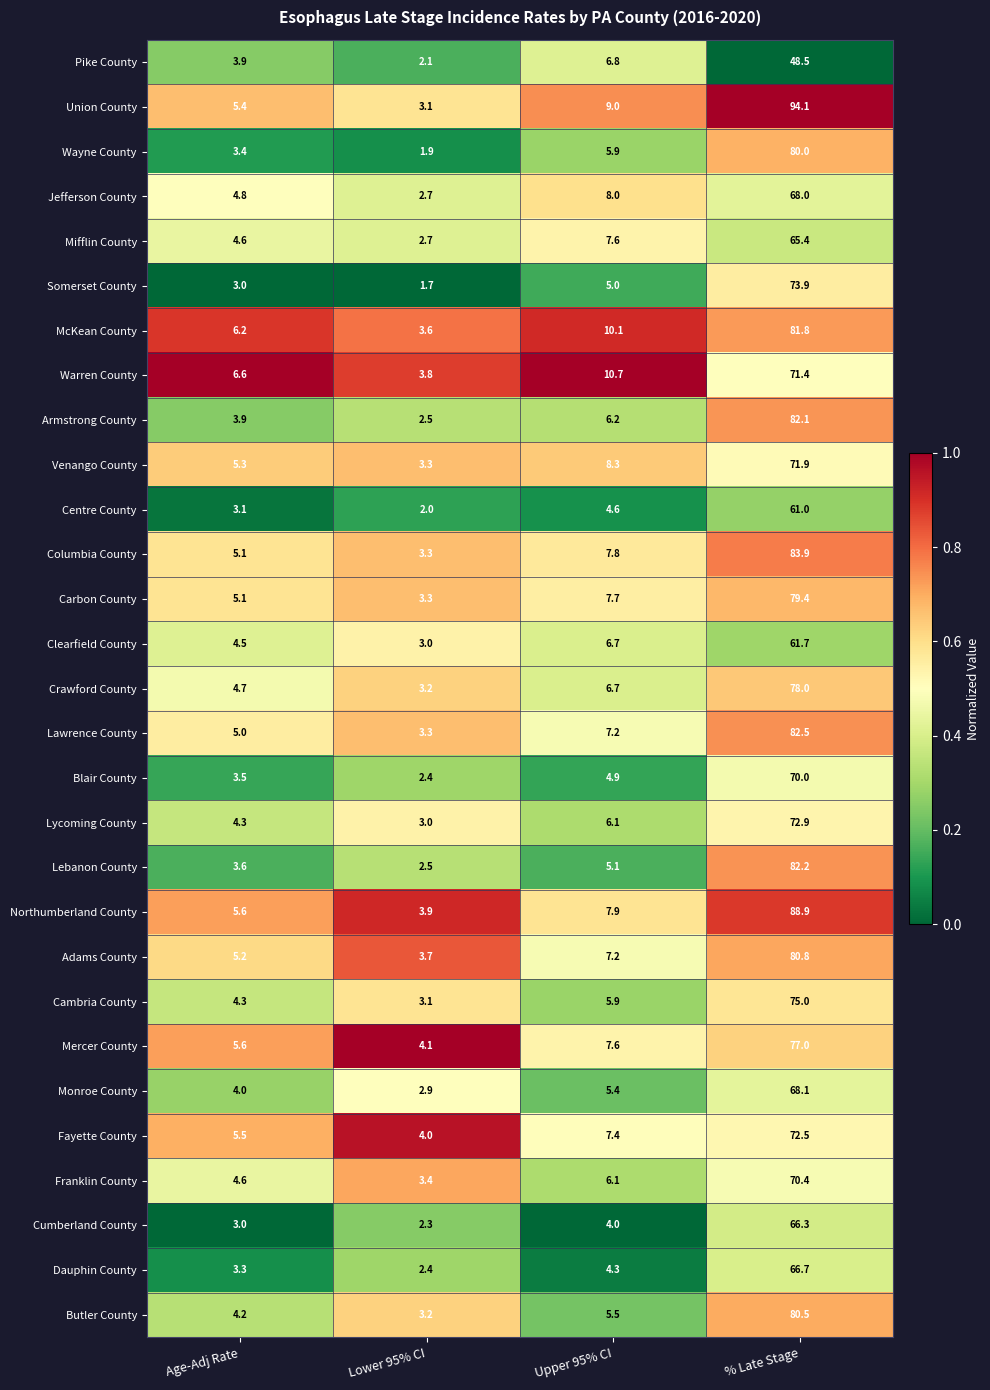

What is the total value across all series at % Late Stage?

2154.9